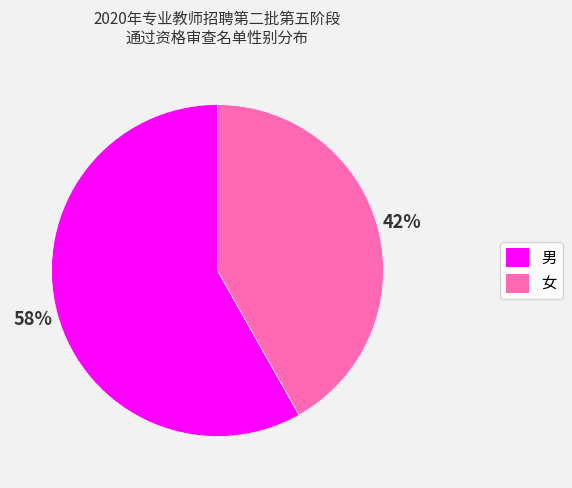

Is 女 the majority of the pie?

No